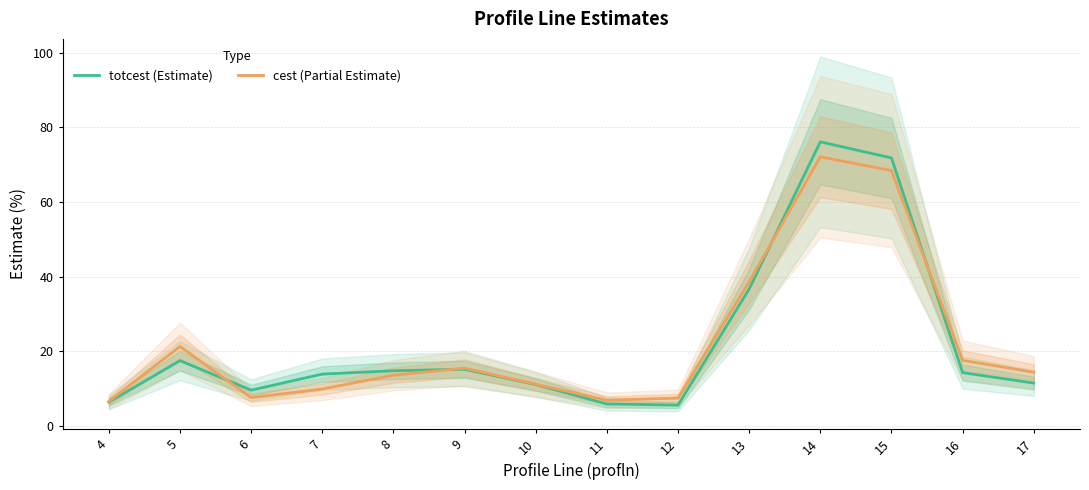

The value of totcest (Estimate) at 10 is 11.1. True or false?

True